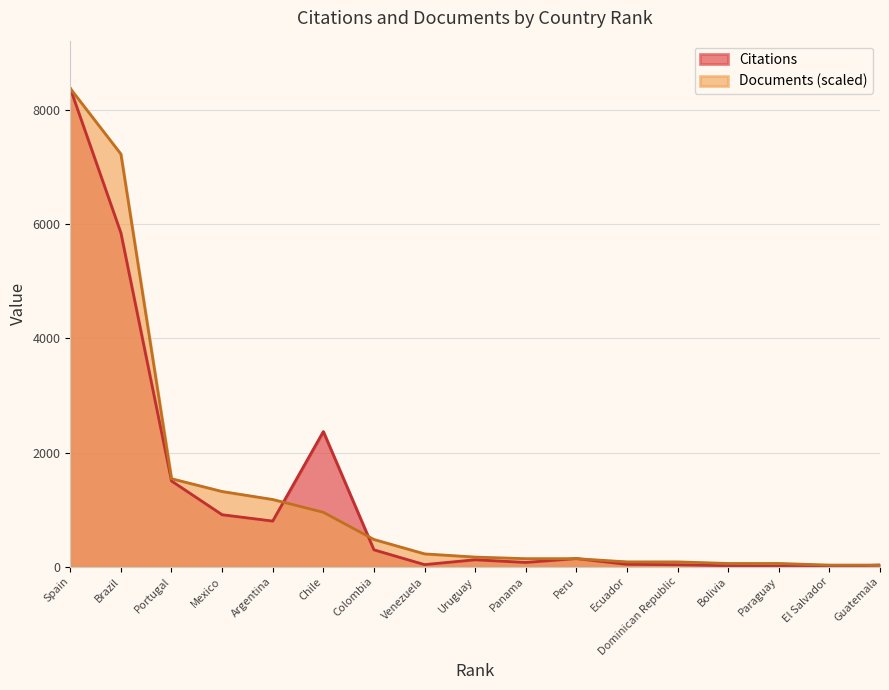

Count the number of categories in the chart.

17